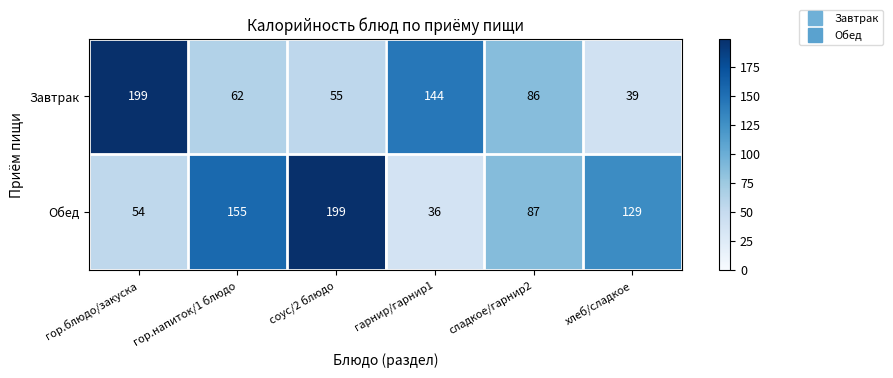

At which category is the sum across all series the highest?

соус/2 блюдо